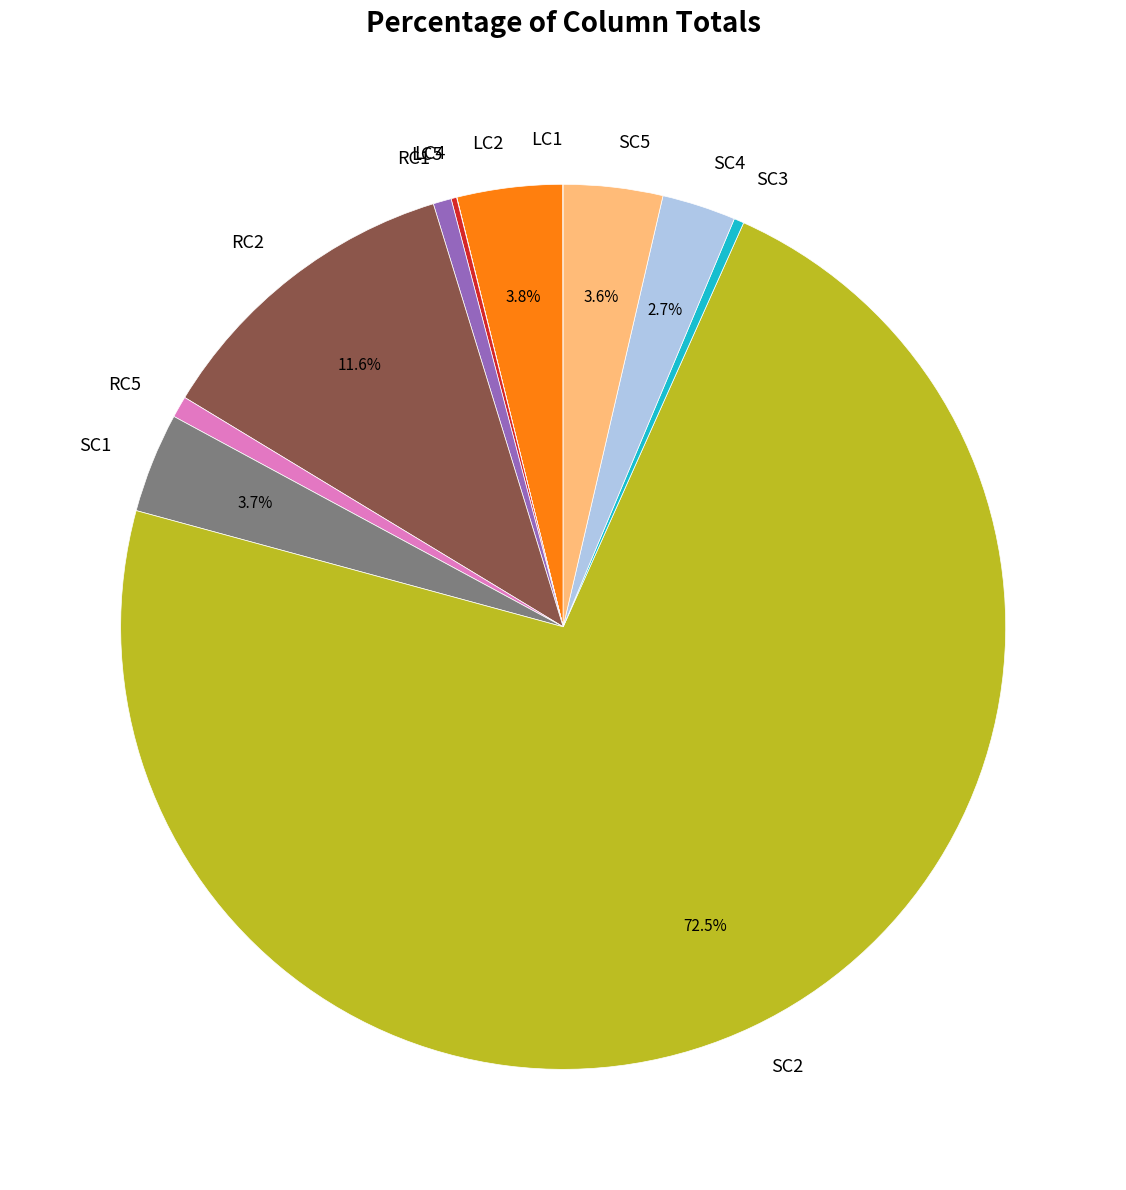

Does any single category account for the majority?

Yes